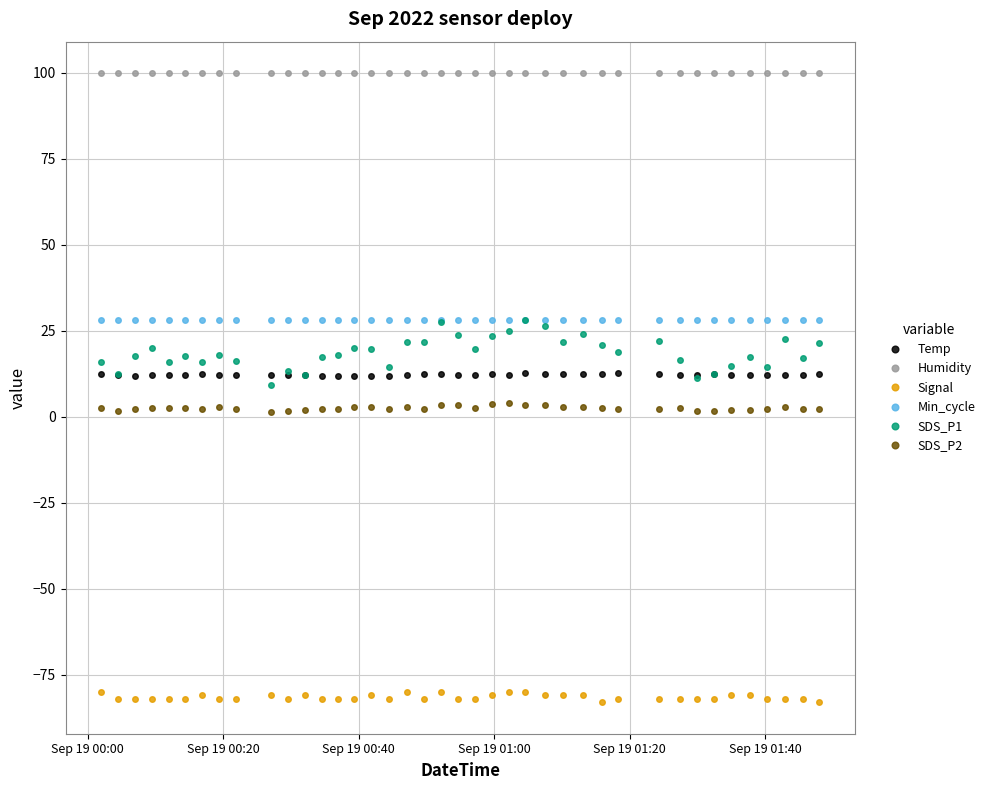

Which series has the largest total across all categories?

Humidity